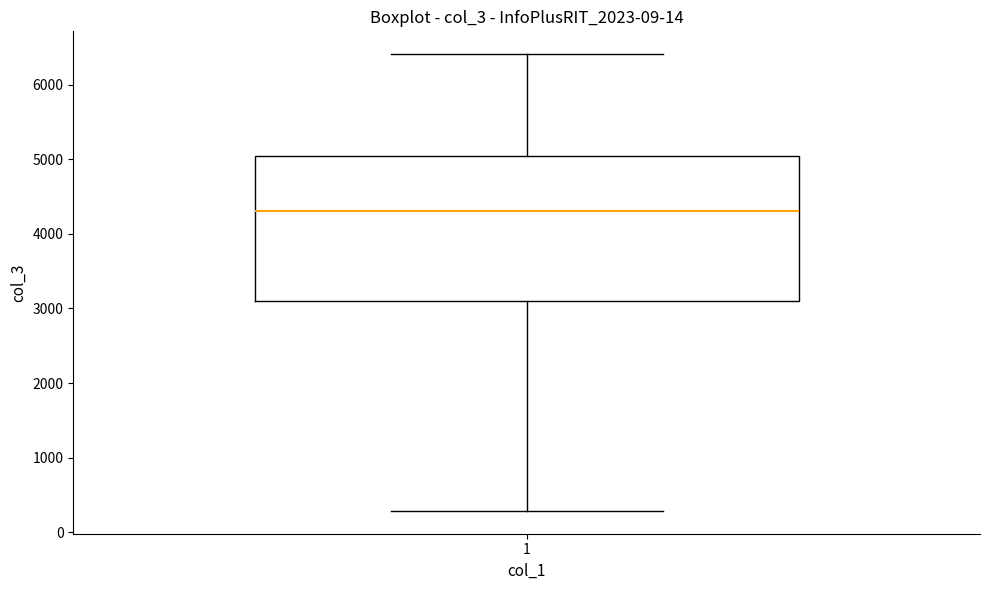

Where does the lower whisker of the box at x = 1 end on the y-axis? The values are not printed on the chart, so give them approximately, as read against the axis.

300